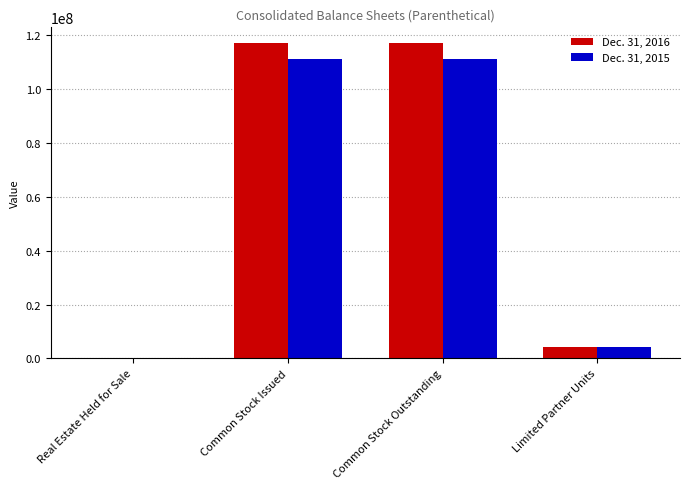

True or false: Dec. 31, 2015 has a value of 58578006 at Common Stock Issued.

False